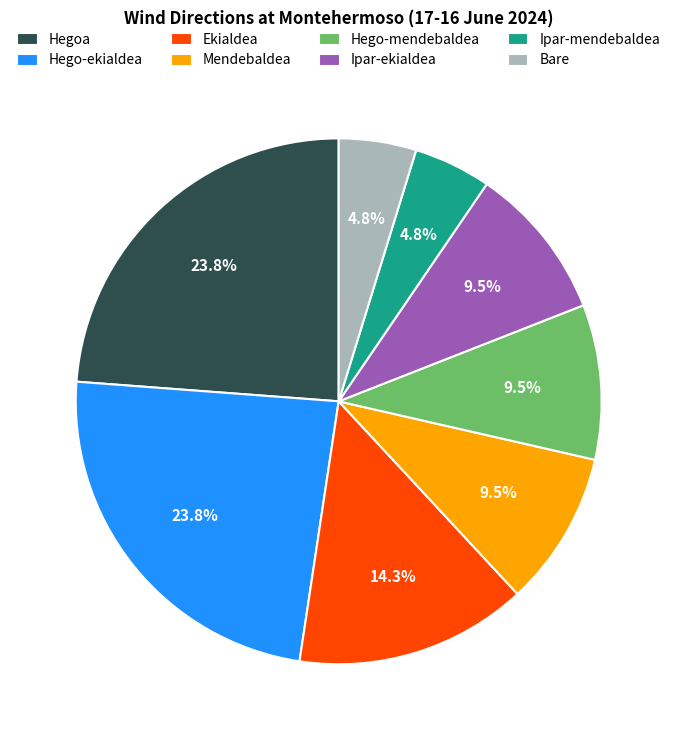

What is the ratio of the value at Bare to the value at Ipar-ekialdea?

0.5